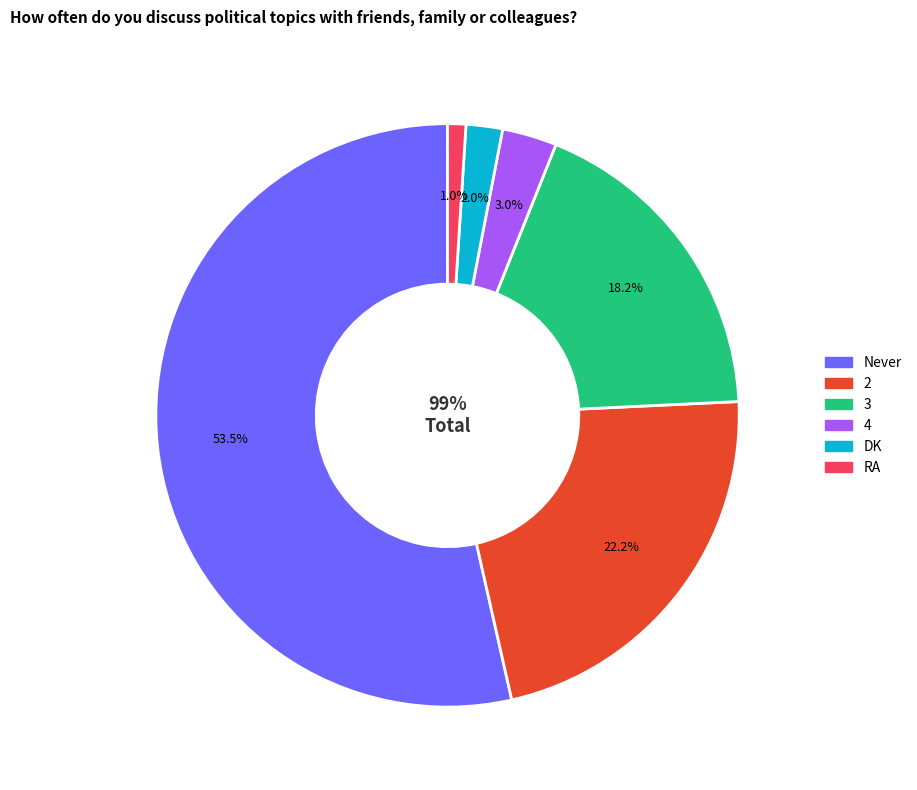

Which has a higher value, DK or RA?

DK